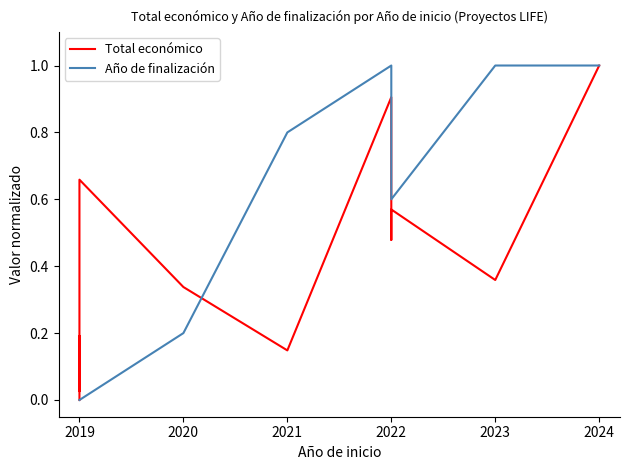

At how many categories does at least one series exceed 0?

10